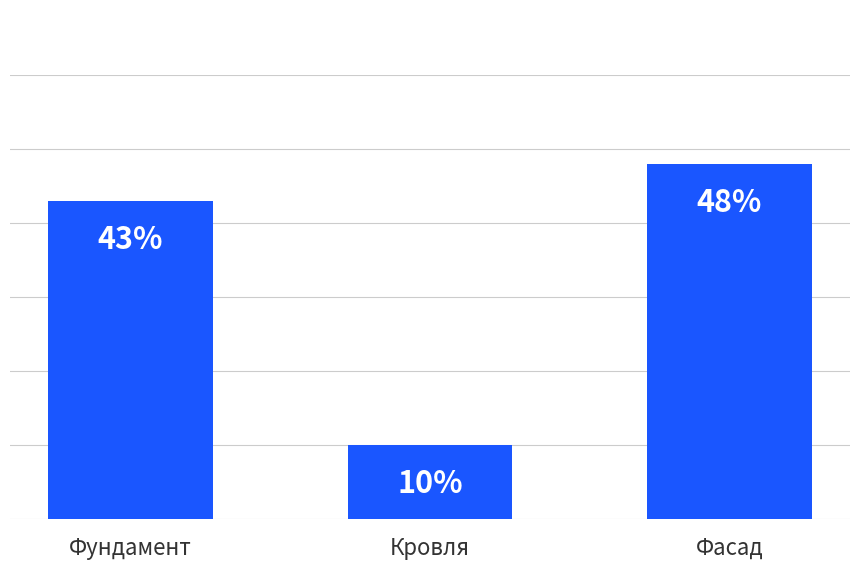

Which category has the highest value across all series?

Фасад